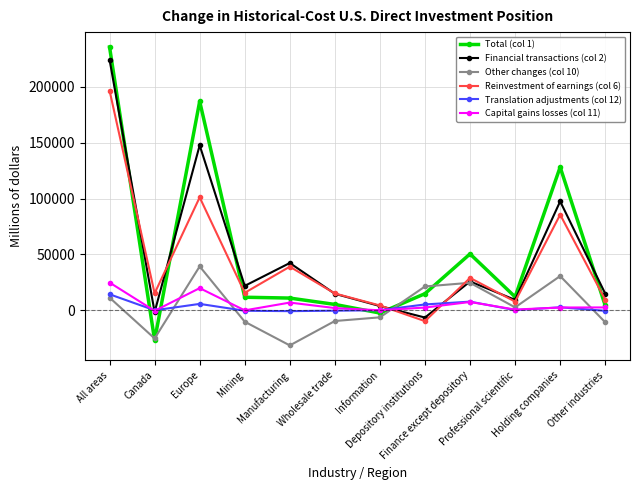

Does the chart display data point markers on the line(s)?

Yes